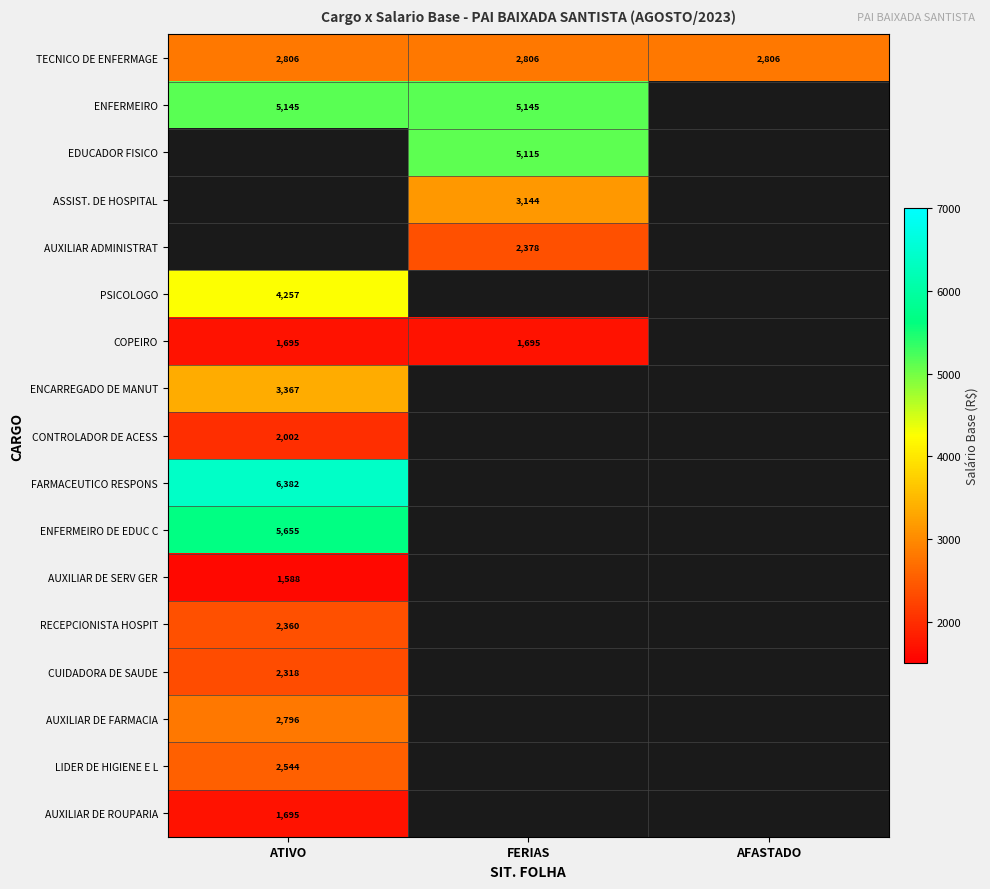

Which series has the largest range (max minus min)?

TECNICO DE ENFERMAGE